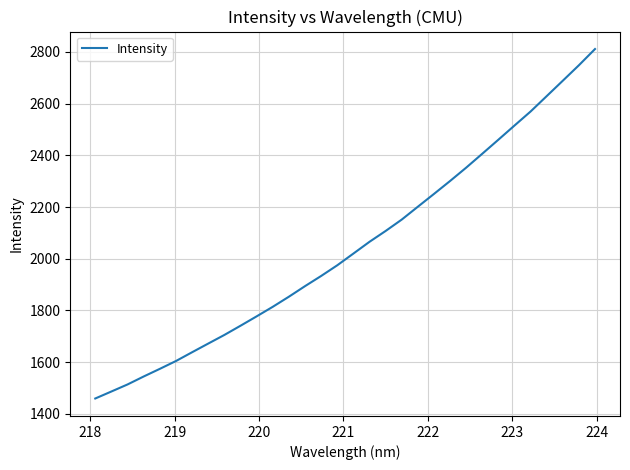

What is the minimum value shown in the chart?

1459.0